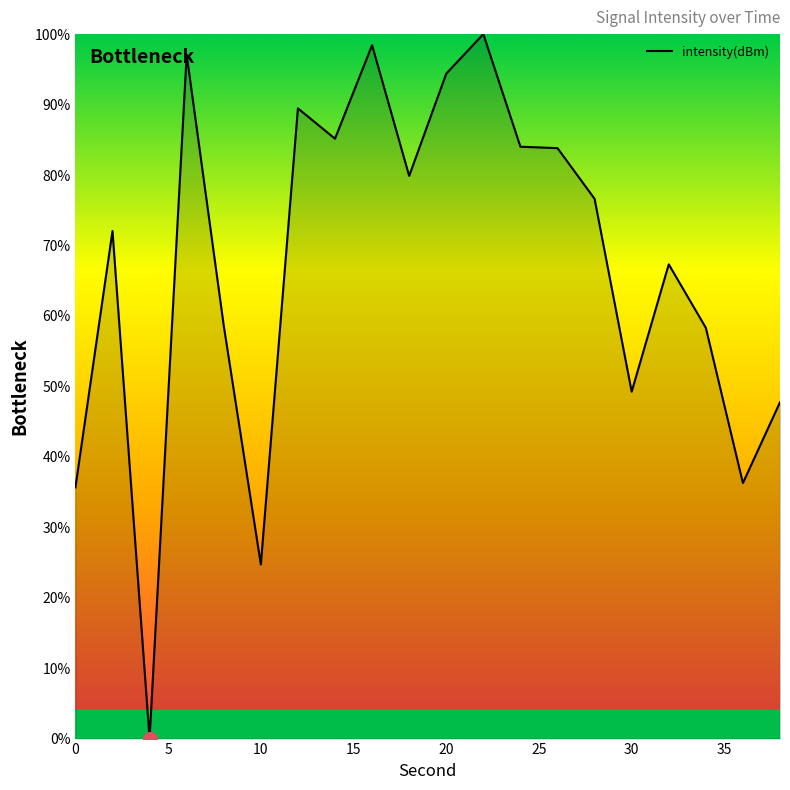

True or false: the data has more than 0 interior local peaks.

True